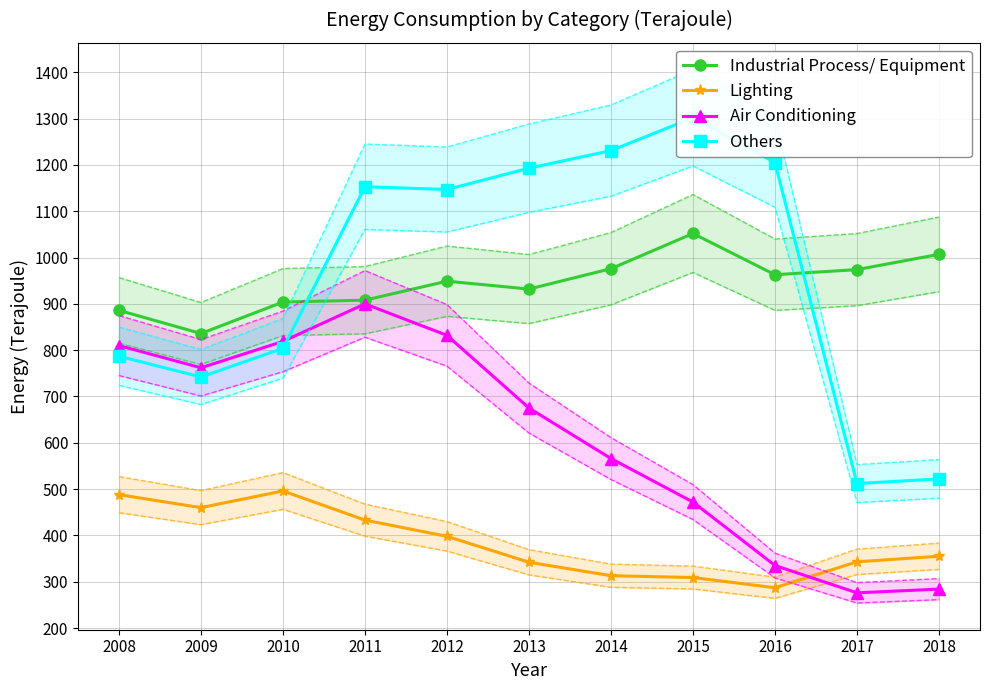

How many times do Air Conditioning and Lighting cross each other?

1